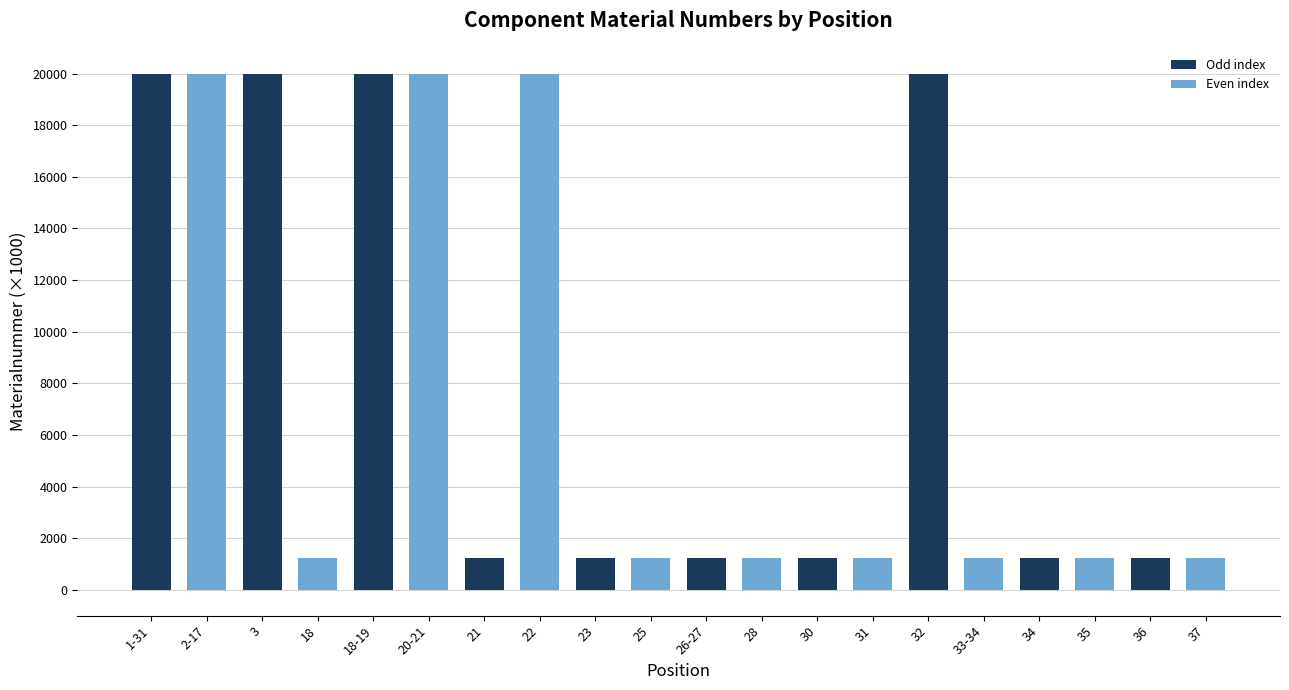

What is the approximate value at 23?

1222.8